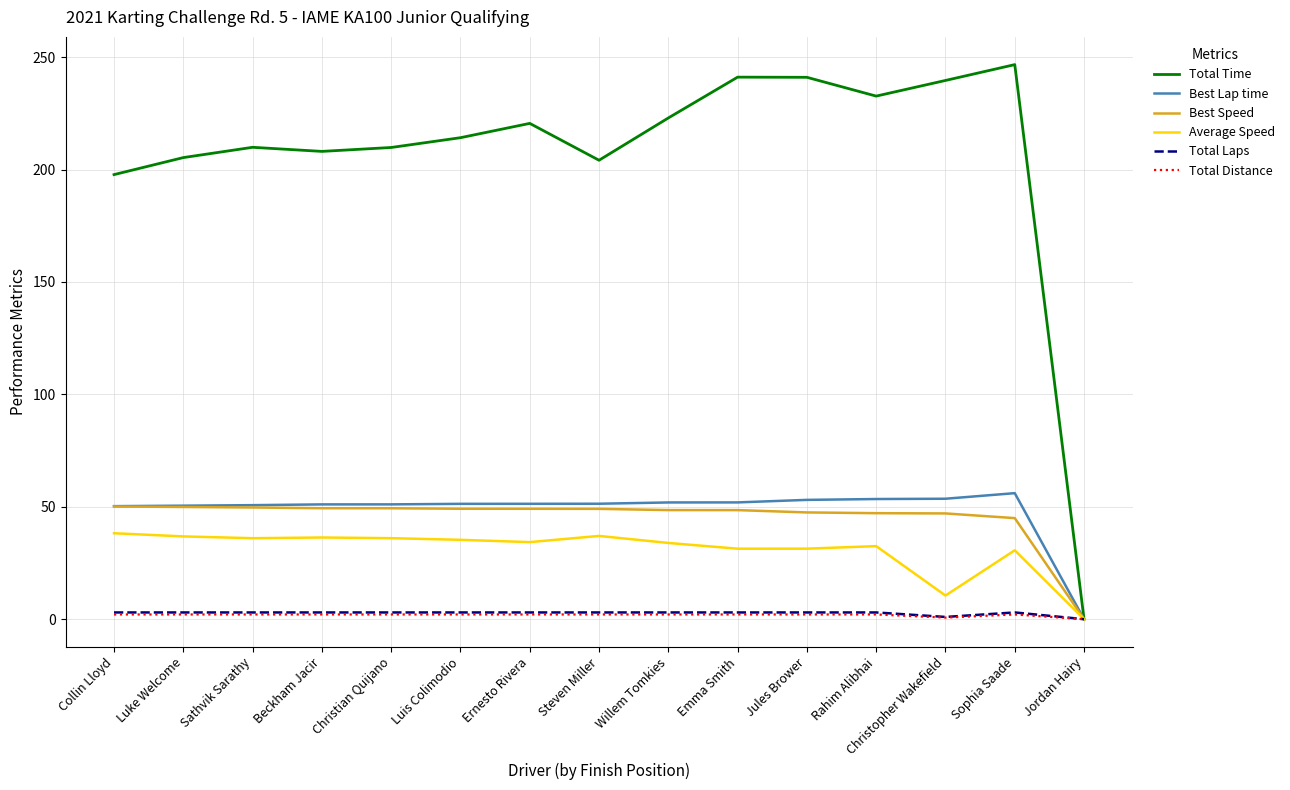

What are all the series names shown in the legend?

Total Time, Best Lap time, Best Speed, Average Speed, Total Laps, Total Distance